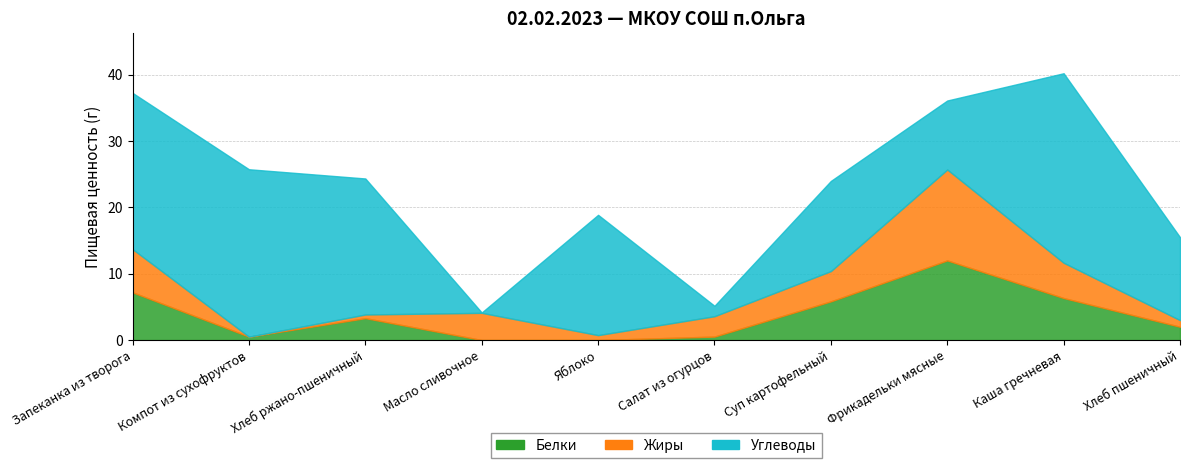

Reading right to left, what are all the values shown in this chart?

Белки: Хлеб пшеничный=2.0	Каша гречневая=6.3	Фрикадельки мясные=12.0	Суп картофельный=5.8	Салат из огурцов=0.5	Яблоко=0.0	Масло сливочное=0.0	Хлеб ржано-пшеничный=3.3	Компот из сухофруктов=0.5	Запеканка из творога=7.2
Жиры: Хлеб пшеничный=1.0	Каша гречневая=5.3	Фрикадельки мясные=13.7	Суп картофельный=4.6	Салат из огурцов=3.1	Яблоко=0.7	Масло сливочное=4.1	Хлеб ржано-пшеничный=0.6	Компот из сухофруктов=0.0	Запеканка из творога=6.5
Углеводы: Хлеб пшеничный=12.5	Каша гречневая=28.6	Фрикадельки мясные=10.4	Суп картофельный=13.6	Салат из огурцов=1.6	Яблоко=18.1	Масло сливочное=0.1	Хлеб ржано-пшеничный=20.5	Компот из сухофруктов=25.2	Запеканка из творога=23.6